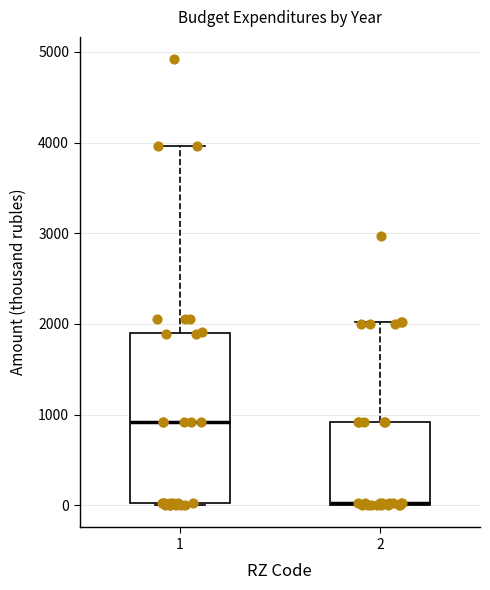

Which box's median line is the highest?

1